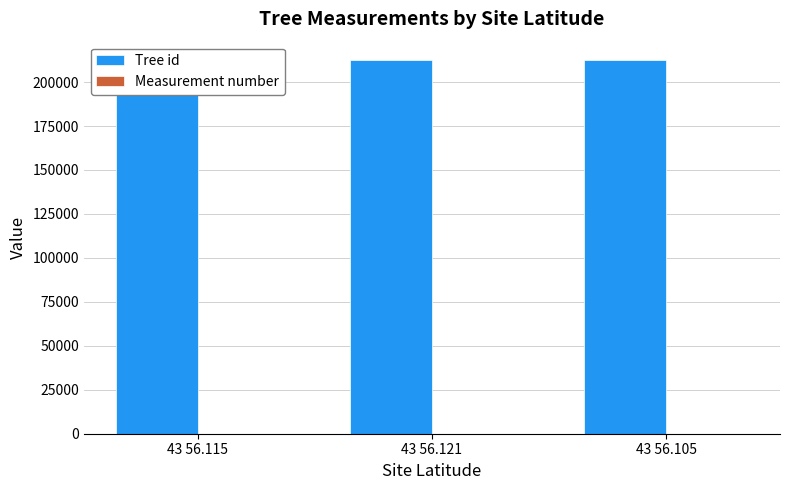

At which category does the chart reach its peak across all series?

43 56.115